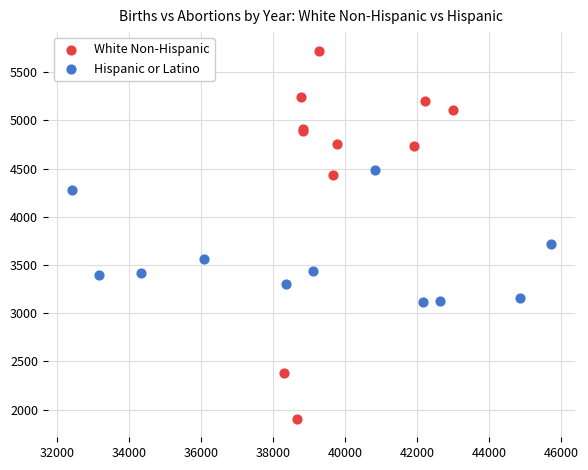

Which series has the largest Y range (max minus min)?

White Non-Hispanic